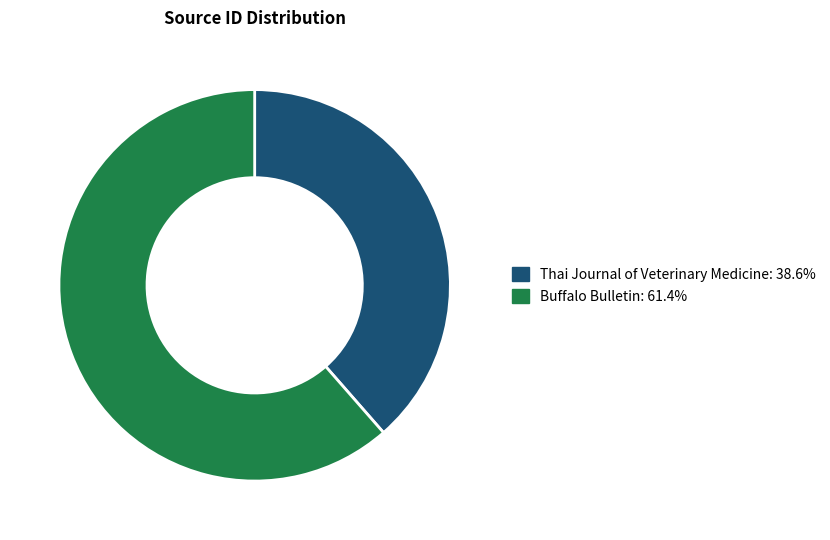

Rank the categories by value from lowest to highest.

Thai Journal of Veterinary Medicine, Buffalo Bulletin